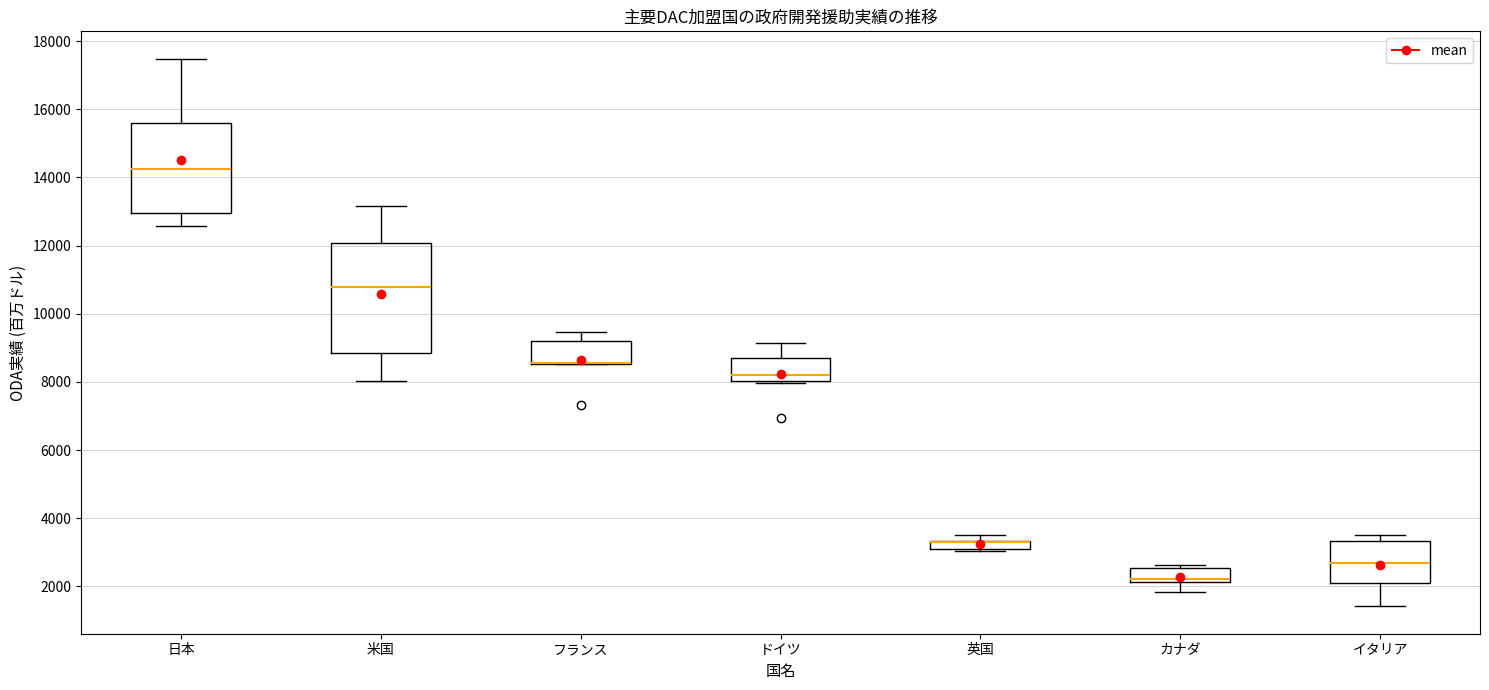

Comparing the boxes themselves (not the whiskers), which one is the tallest?

米国